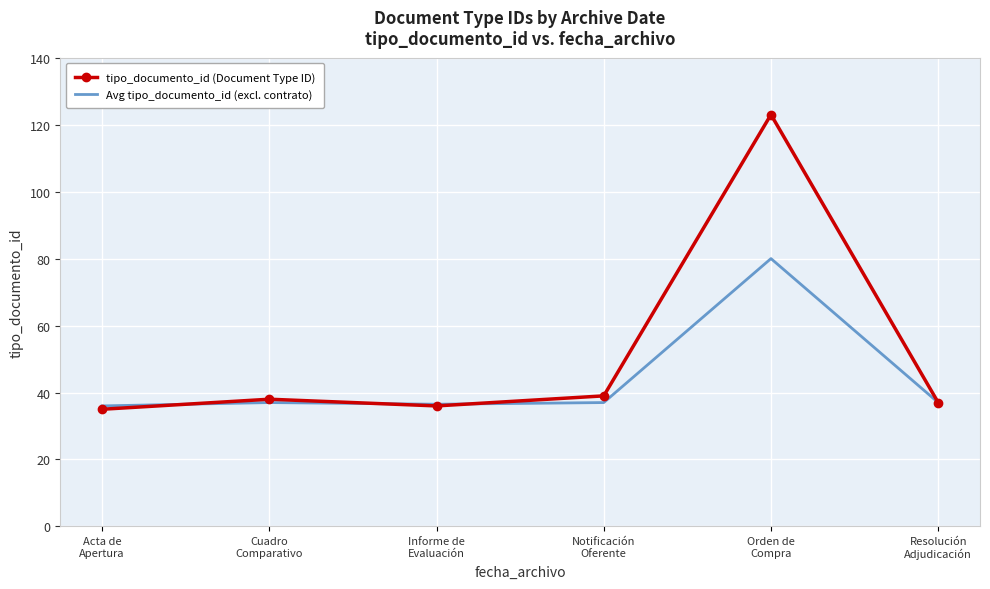

Which series has the largest range (max minus min)?

tipo_documento_id (Document Type ID)